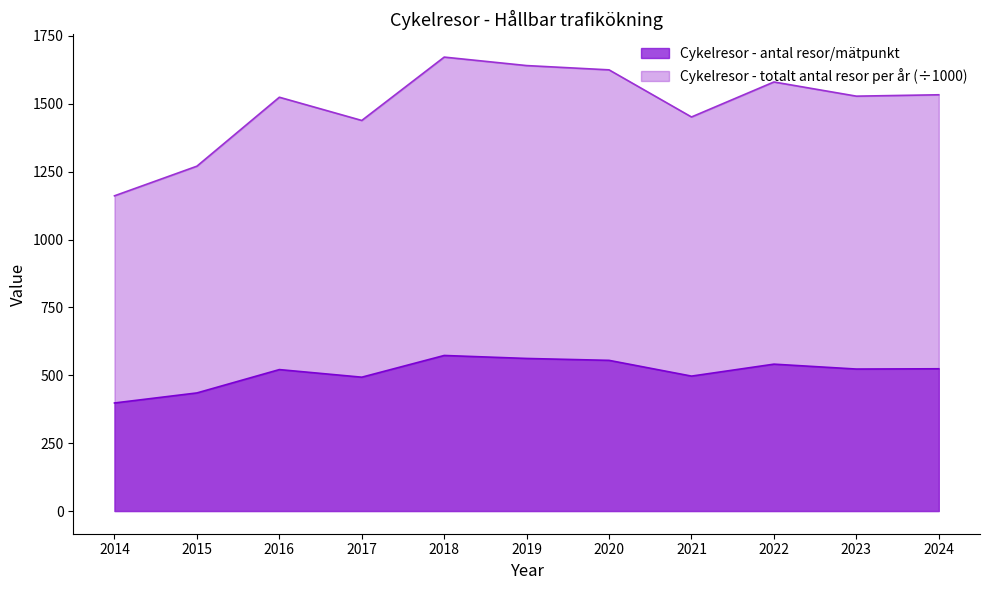

True or false: Cykelresor - totalt antal resor per år and Cykelresor - antal resor/mätpunkt intersect in this chart.

False